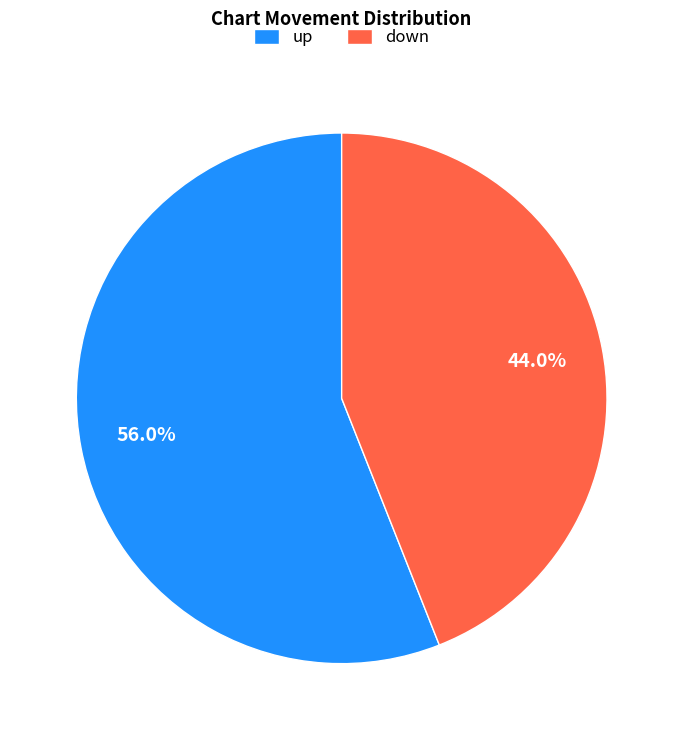

Rank the categories by value from lowest to highest.

down, up